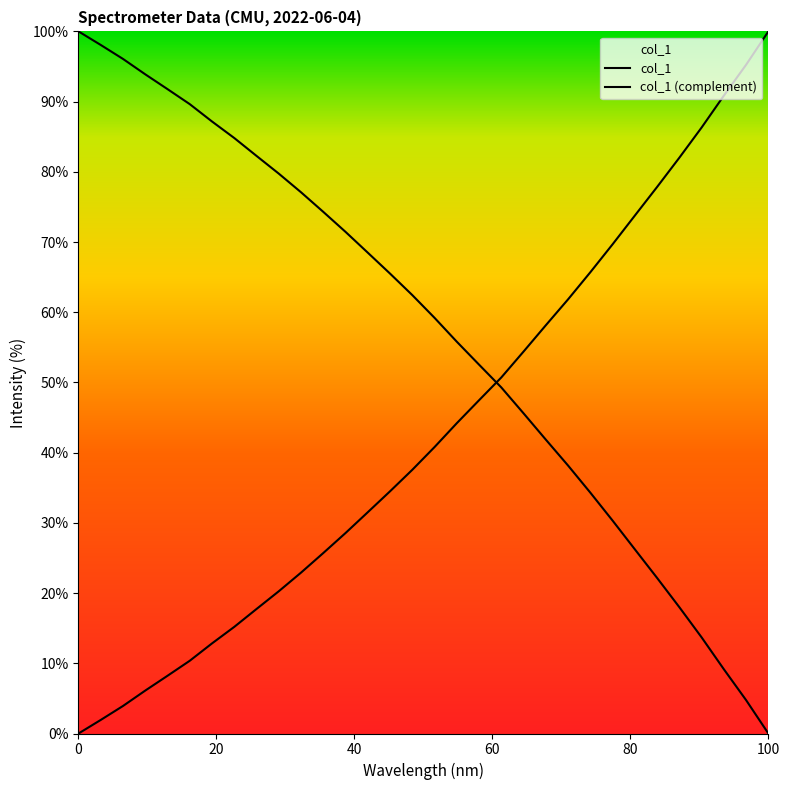

How many lines are shown in the chart?

2